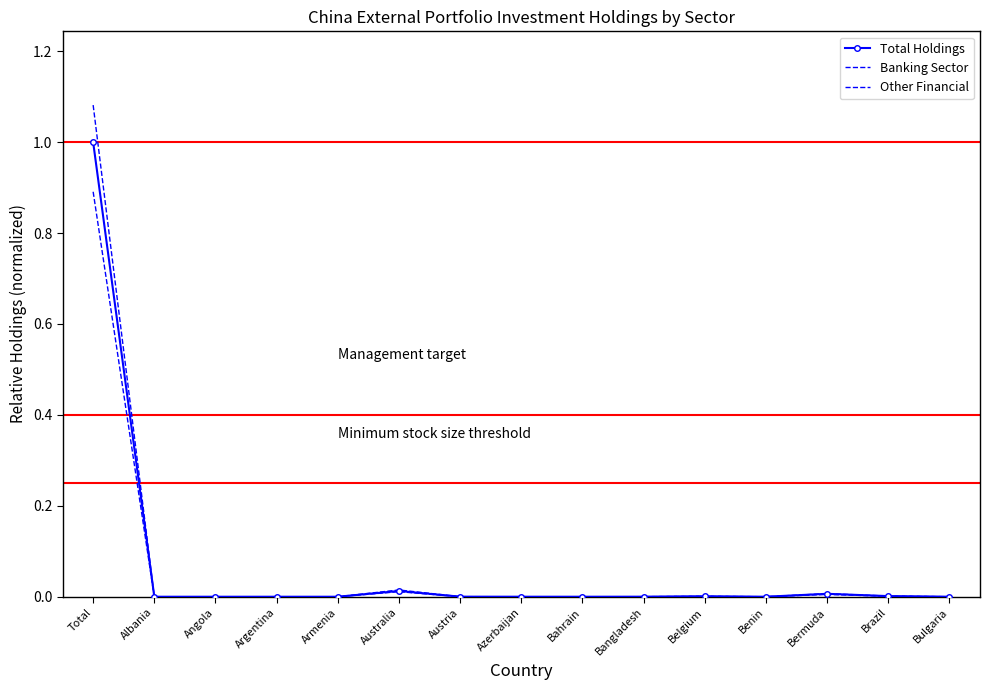

The value of Total Holdings at Bermuda is 0.0. True or false?

False